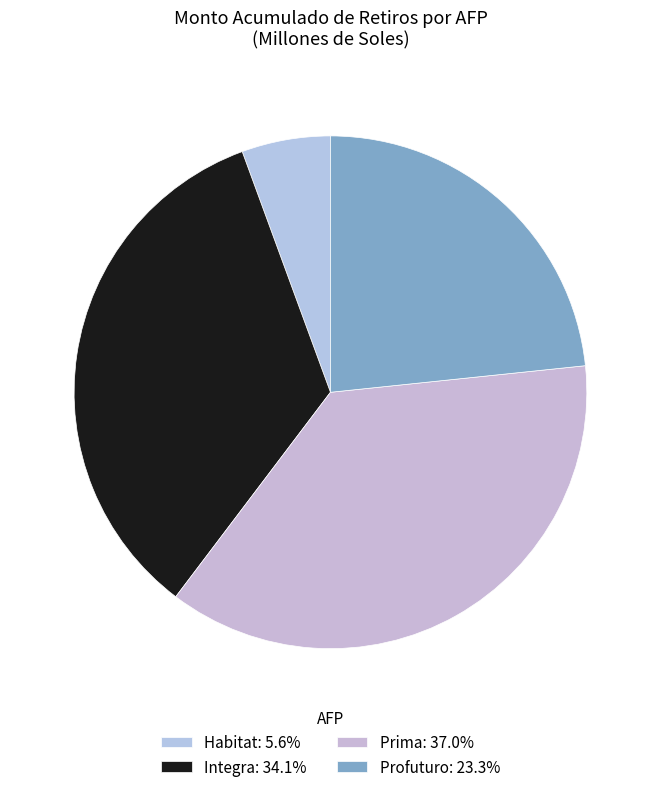

Approximately how many times larger is the value at Integra compared to Prima?

0.9